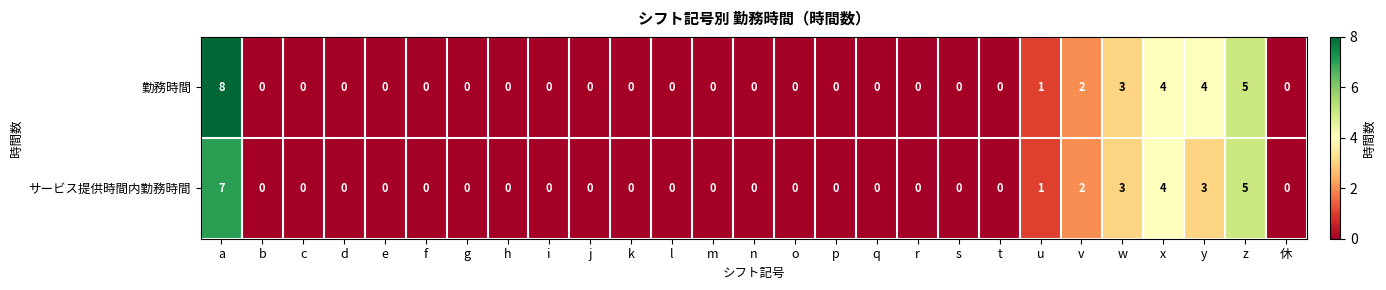

What is the maximum value for 勤務時間?

8